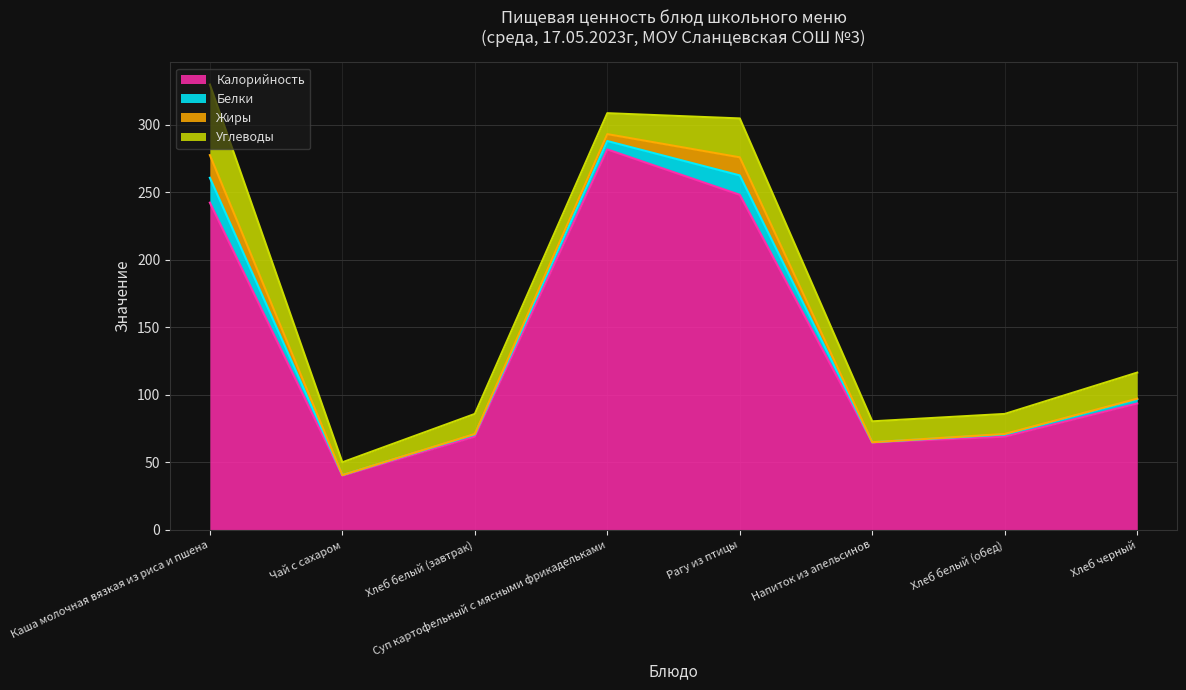

At which category is the sum across all series the highest?

Каша молочная вязкая из риса и пшена